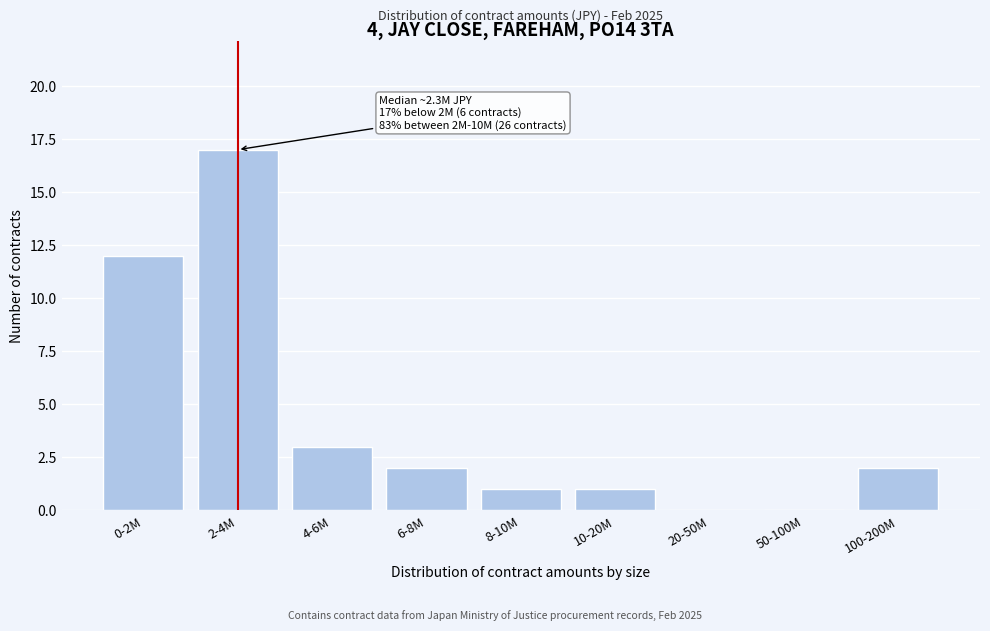

Reading left to right, what are all the values shown in this chart?

0-2M=12	2-4M=17	4-6M=3	6-8M=2	8-10M=1	10-20M=1	20-50M=0	50-100M=0	100-200M=2